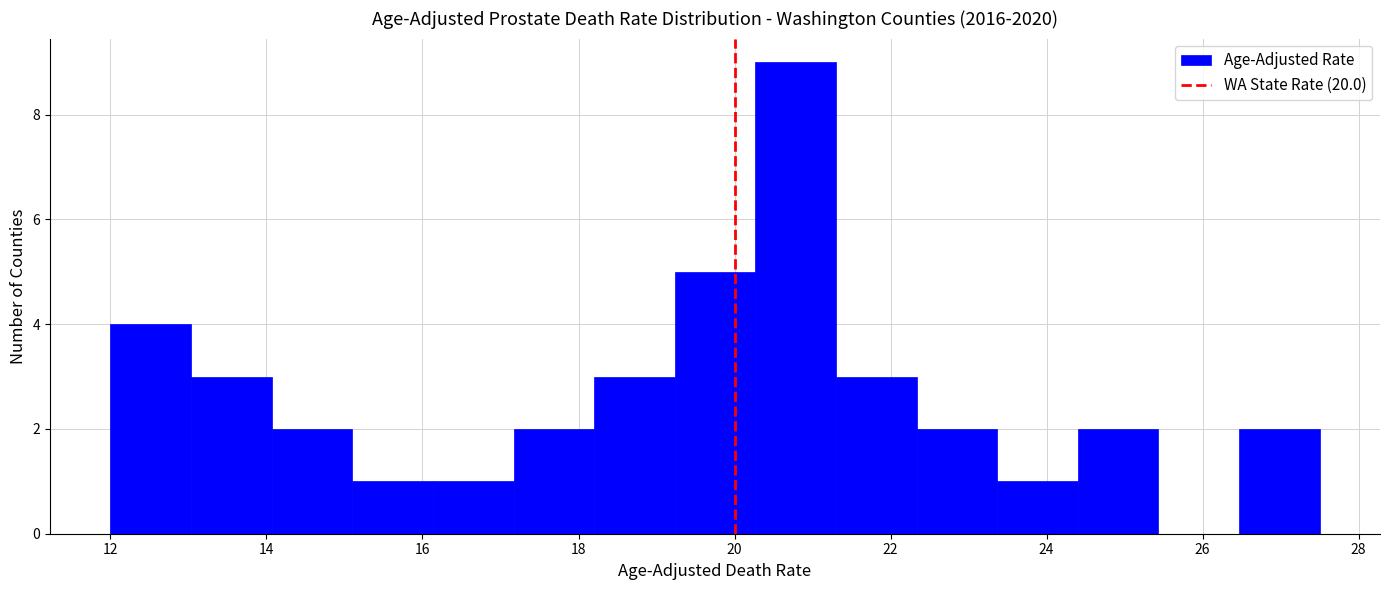

Reading left to right, transcribe this chart: for each bar, give the range it covers on the x-axis and its height. Neither the bar edges nor the heights are printed on the chart, so give them approximately, as read against the axes.

12.0 to 13.0: 4
13.0 to 14.0: 3
14.0 to 15.2: 2
15.2 to 16.2: 1
16.2 to 17.2: 1
17.2 to 18.2: 2
18.2 to 19.2: 3
19.2 to 20.2: 5
20.2 to 21.4: 9
21.4 to 22.4: 3
22.4 to 23.4: 2
23.4 to 24.4: 1
24.4 to 25.4: 2
25.4 to 26.4: 0
26.4 to 27.6: 2